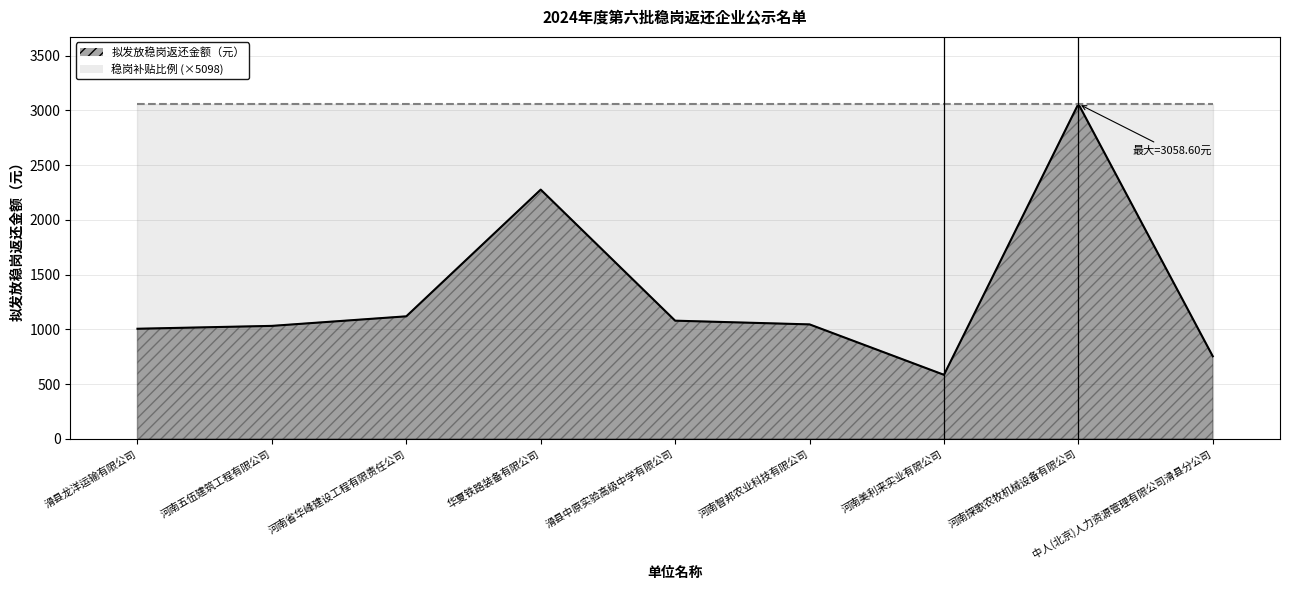

The value at 华夏铁路装备有限公司 is 2276.3. True or false?

True